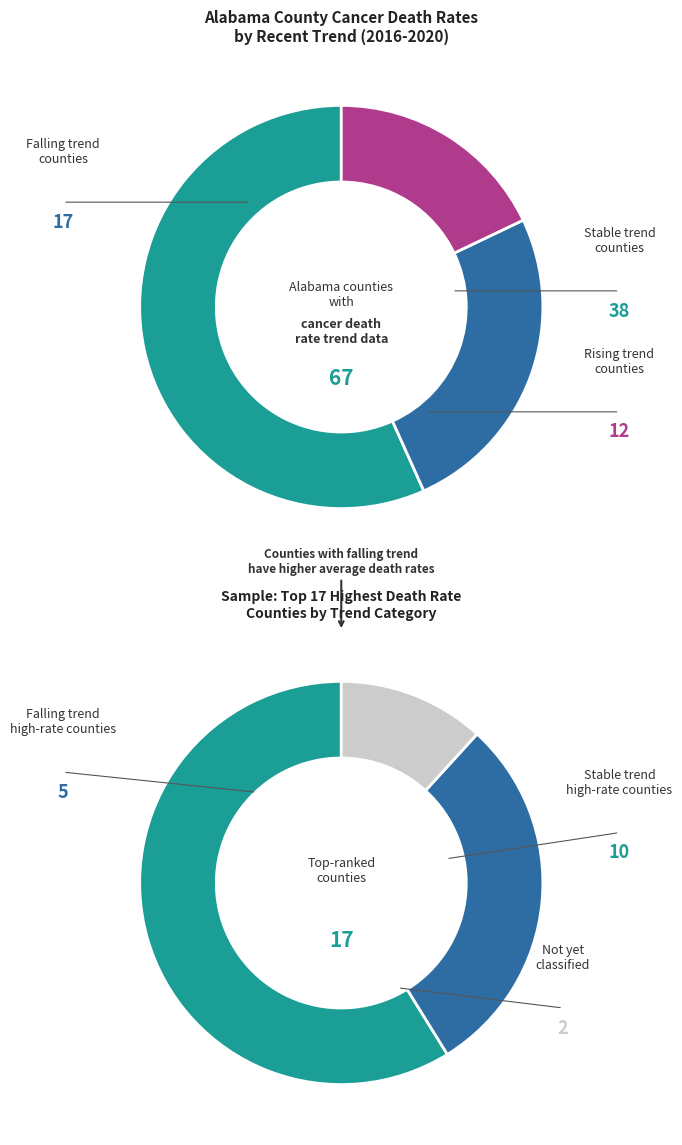

What is the total percentage of stable and falling?

82.1%